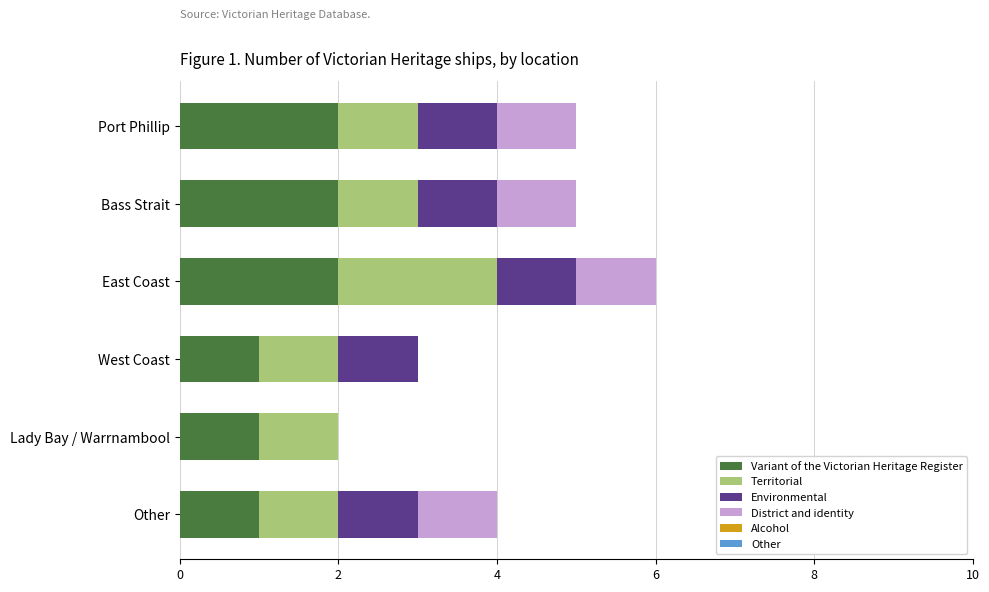

What is the total value across all series at East Coast?

6